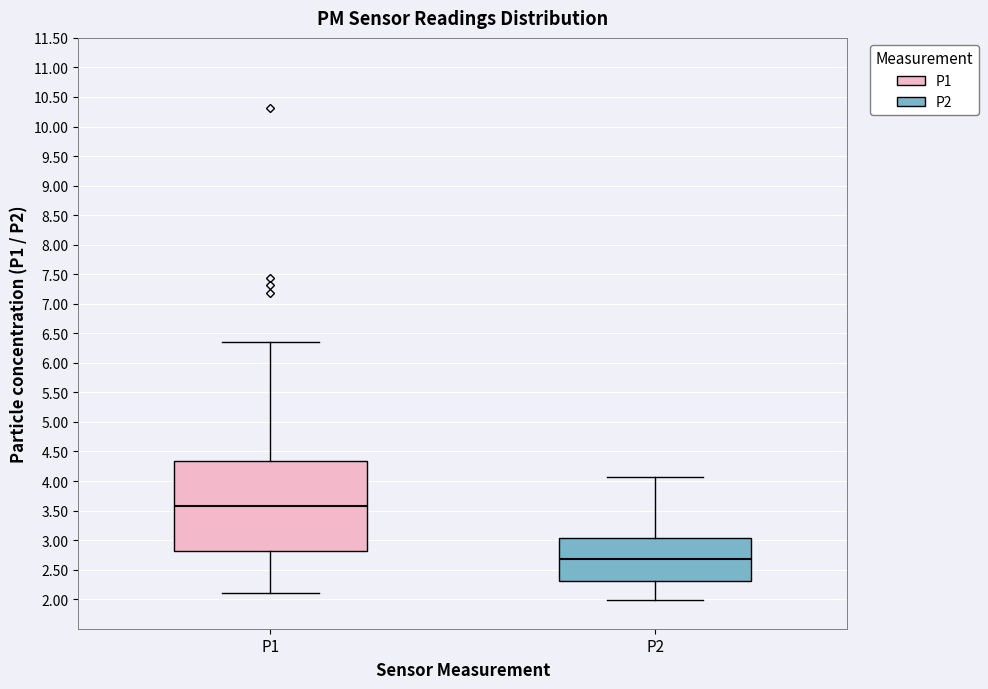

Which box's median line is the lowest?

P2